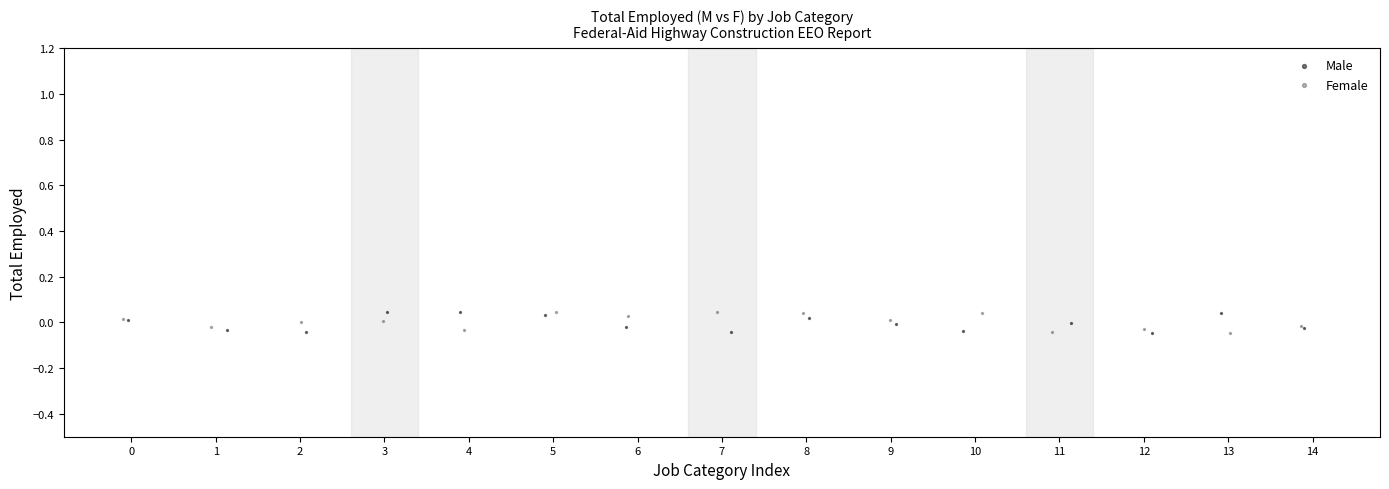

What are all the series names shown in the legend?

Male, Female